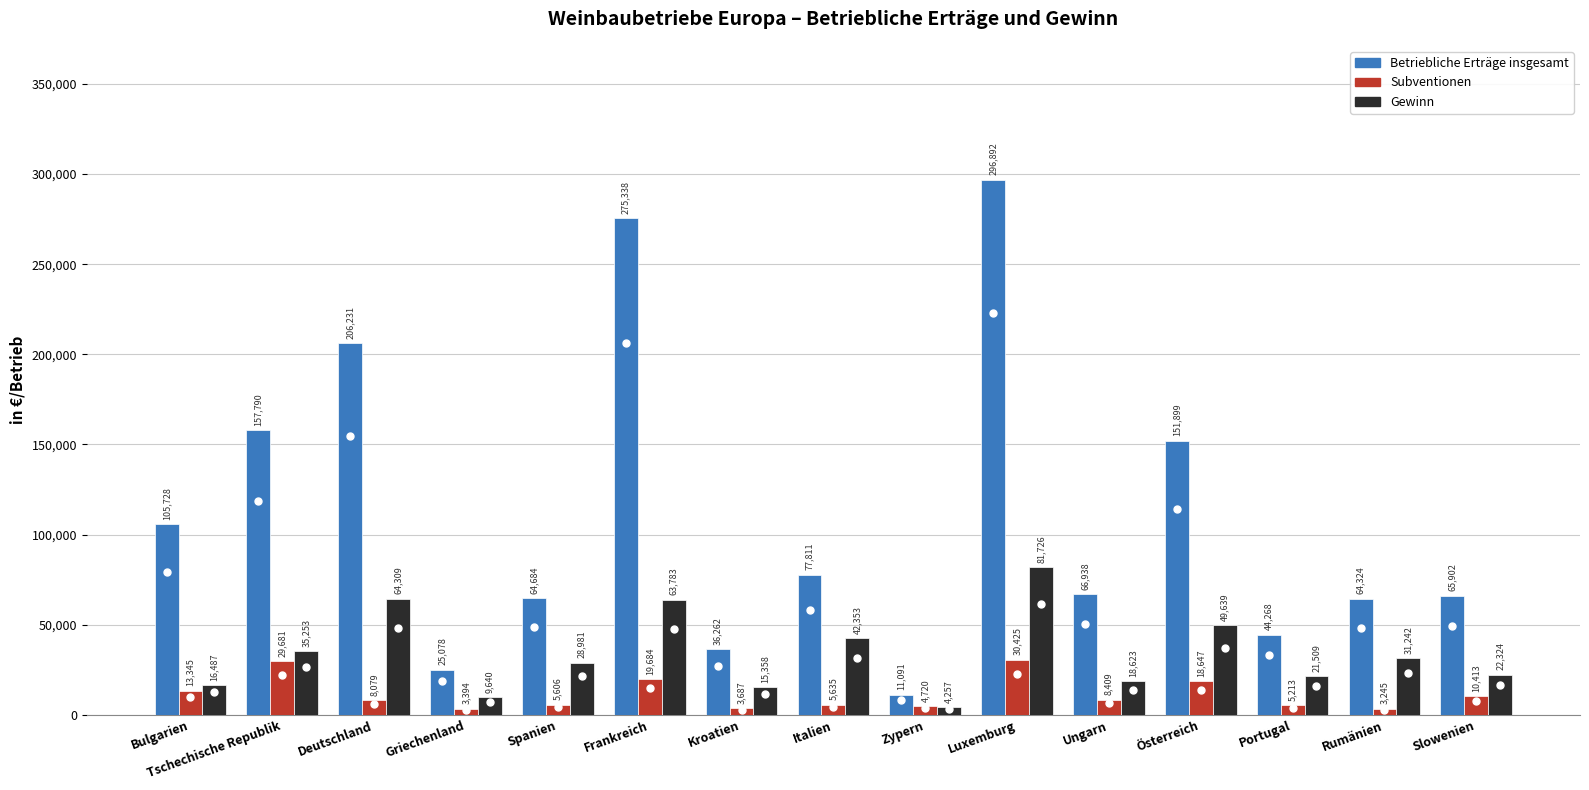

What is the difference between the maximum and minimum values in the Subventionen series?

27180